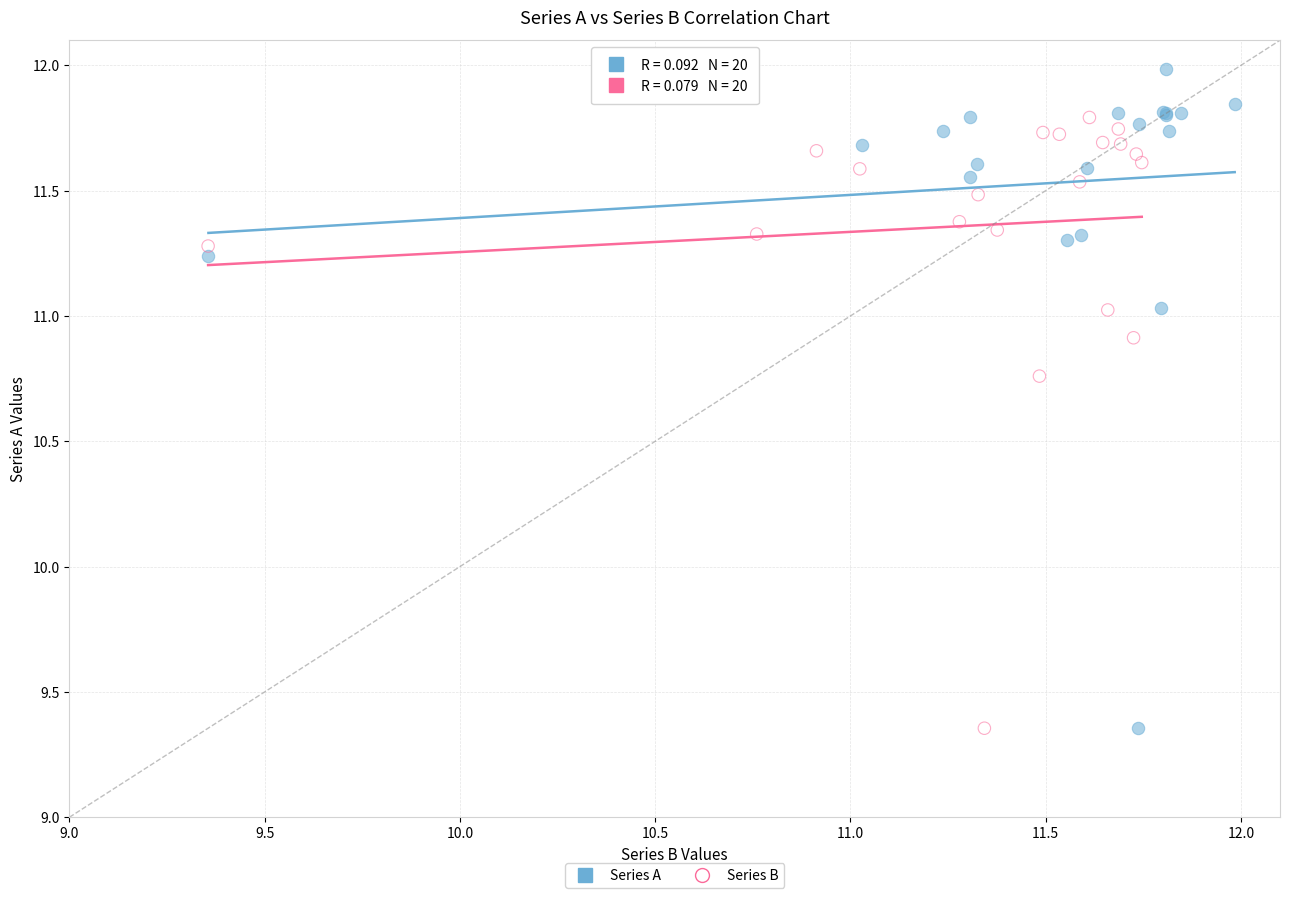

Which series has the widest spread of Y values?

Series A